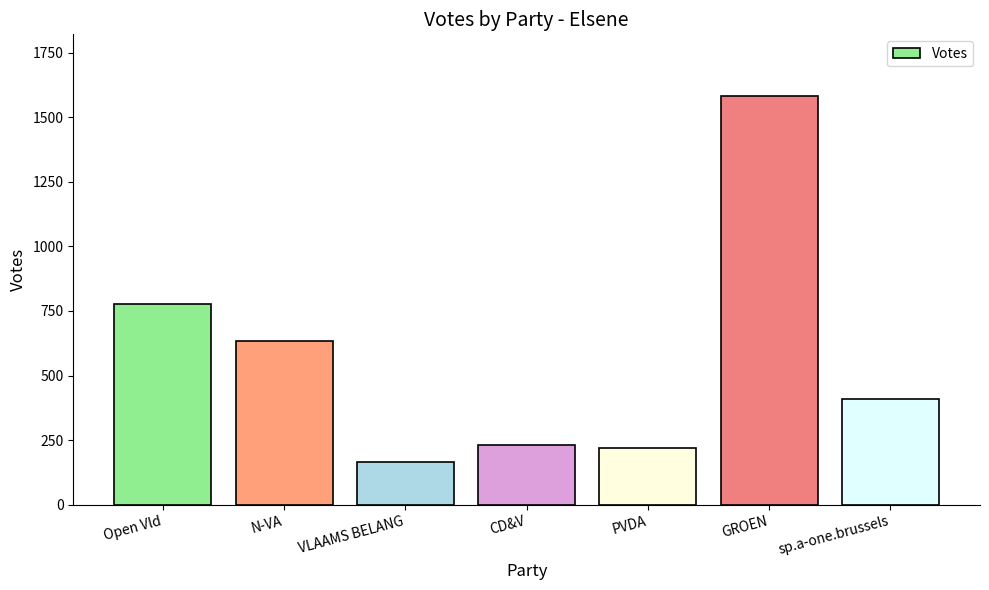

What is the greatest value displayed?

1583